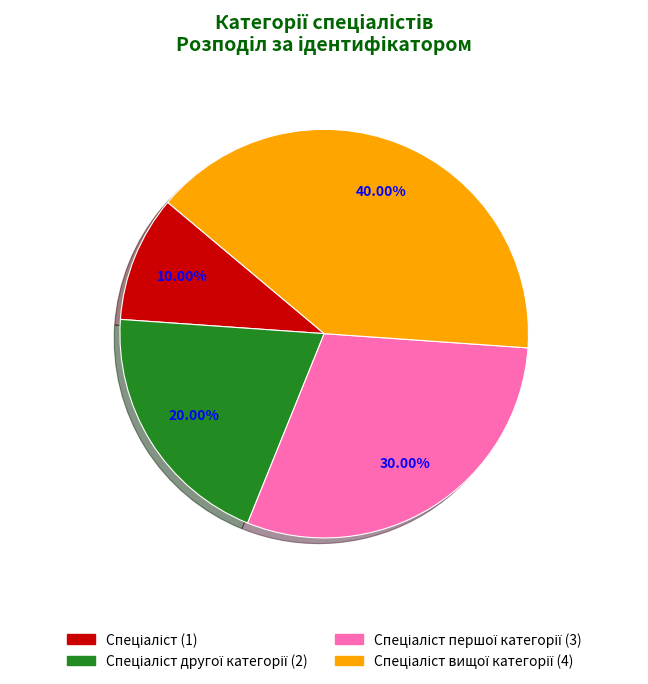

To the nearest percent, what is the difference between the largest and smallest slice percentages?

30%